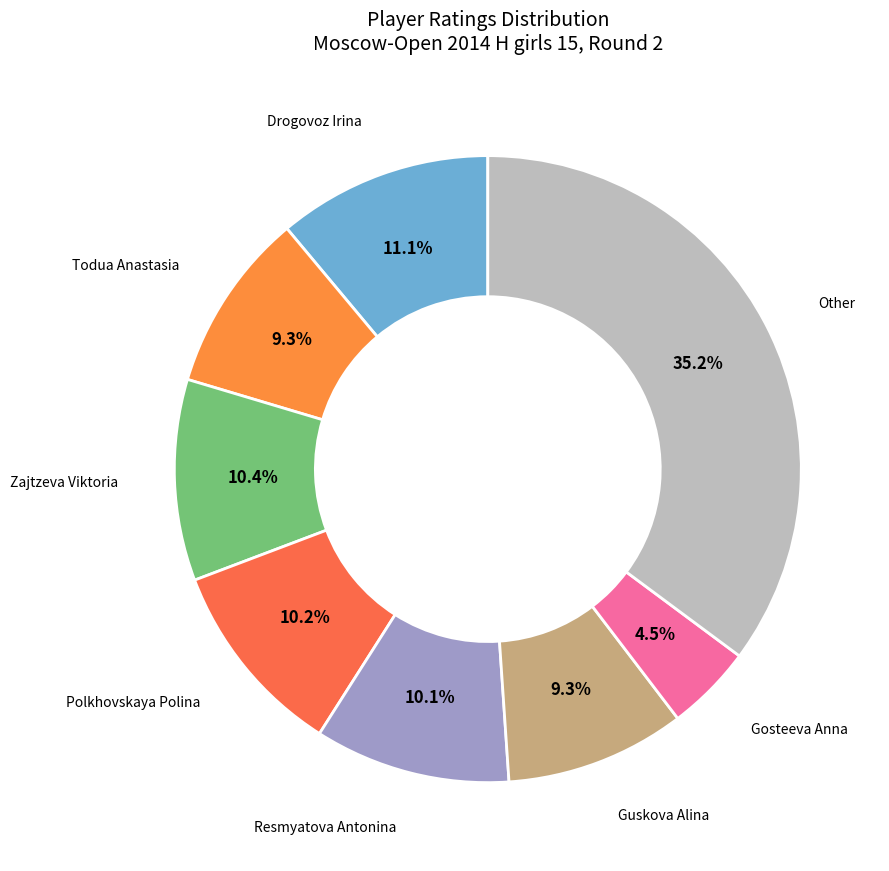

How many segments does this pie chart have?

8